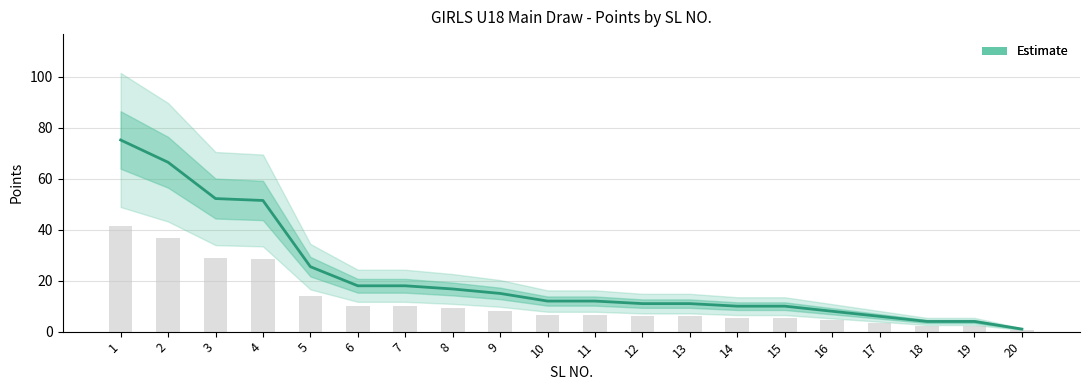

What is the approximate value at 12?

11.0